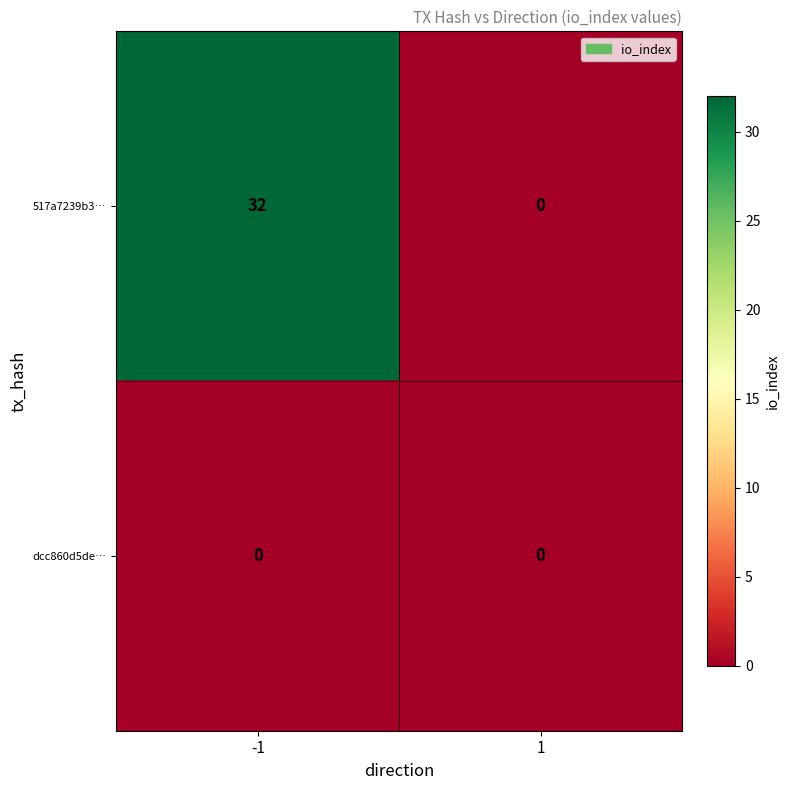

Reading right to left, list all the values displayed in this chart.

517a7239b3…: 0	32
dcc860d5de…: 0	0